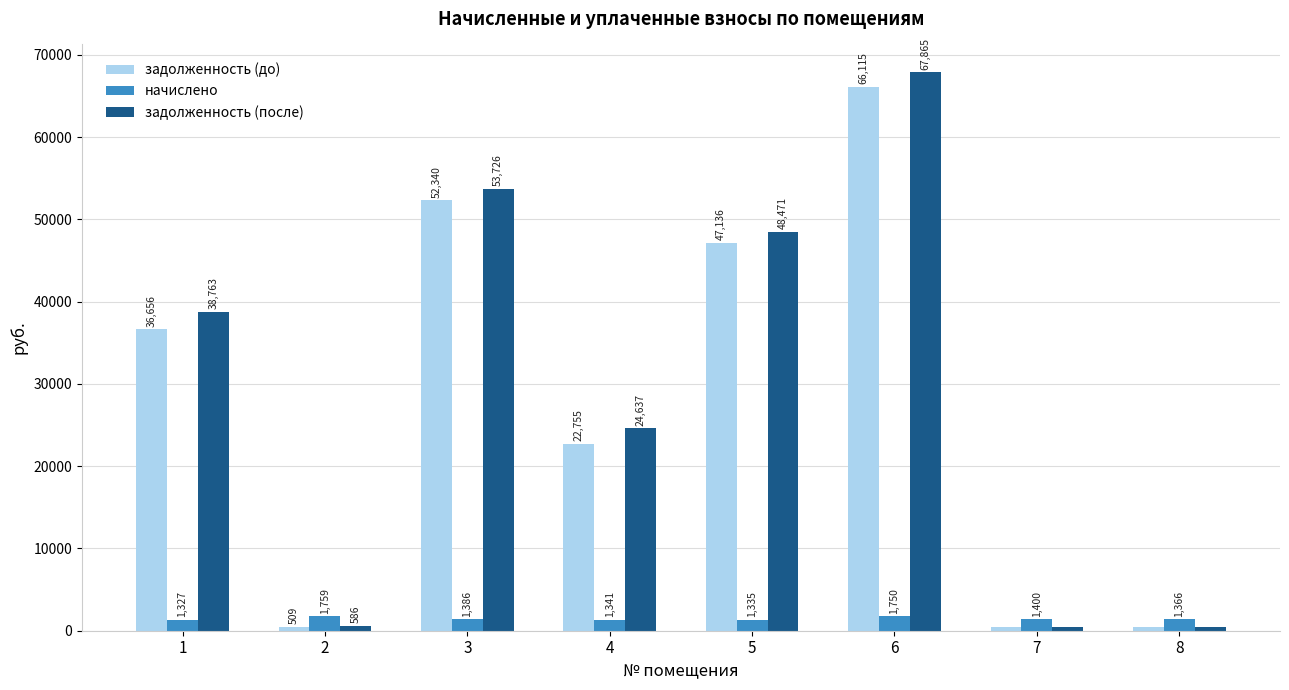

At which label does начислено first exceed 1385?

2